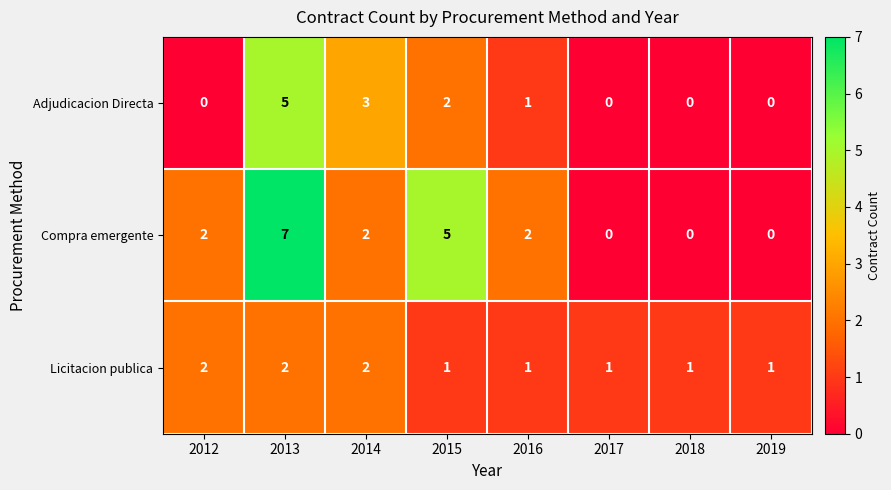

How many Compra emergente values are between 0 and 5?

7